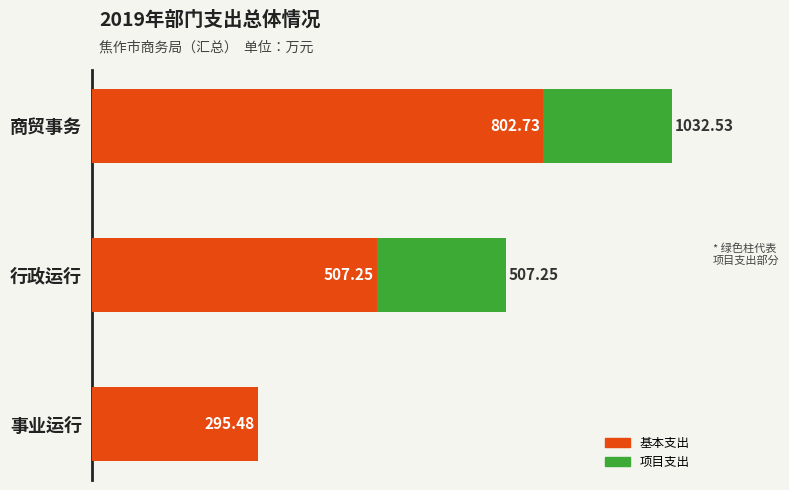

Where is 基本支出 nearest to the value 549?

行政运行